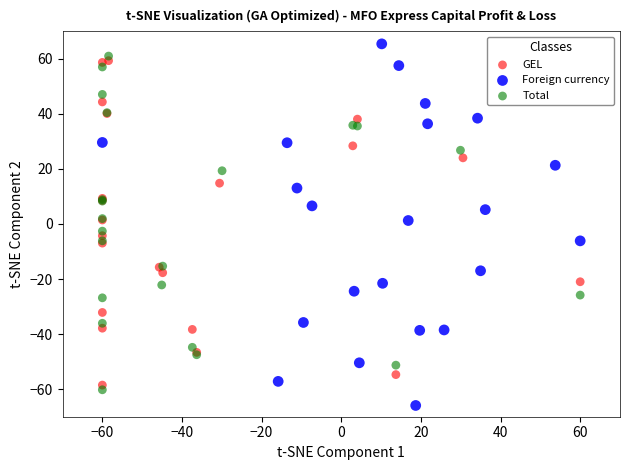

Which series reaches the minimum Y coordinate?

Foreign currency